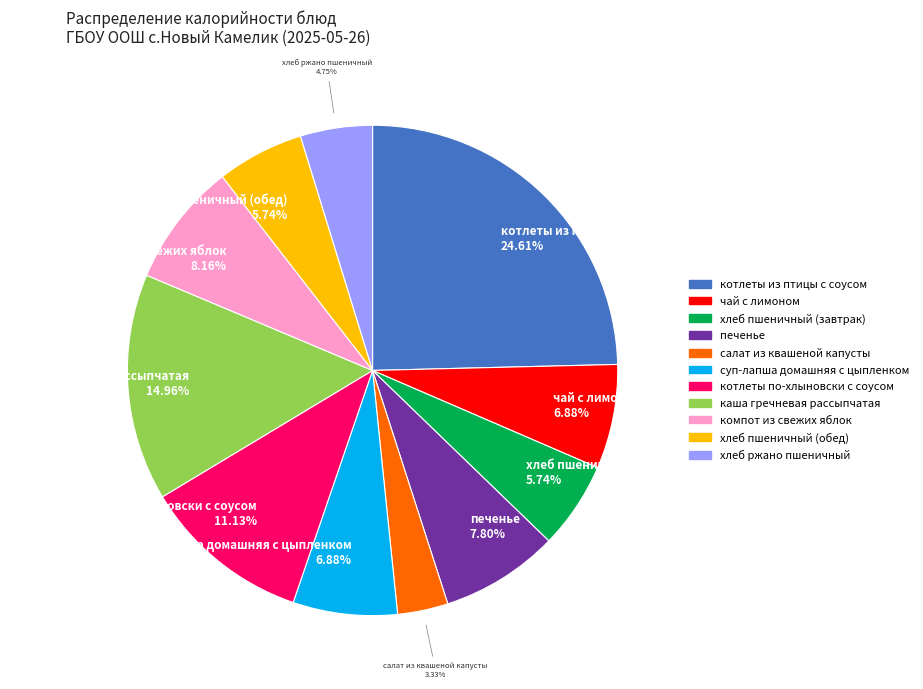

Does any single category account for the majority?

No